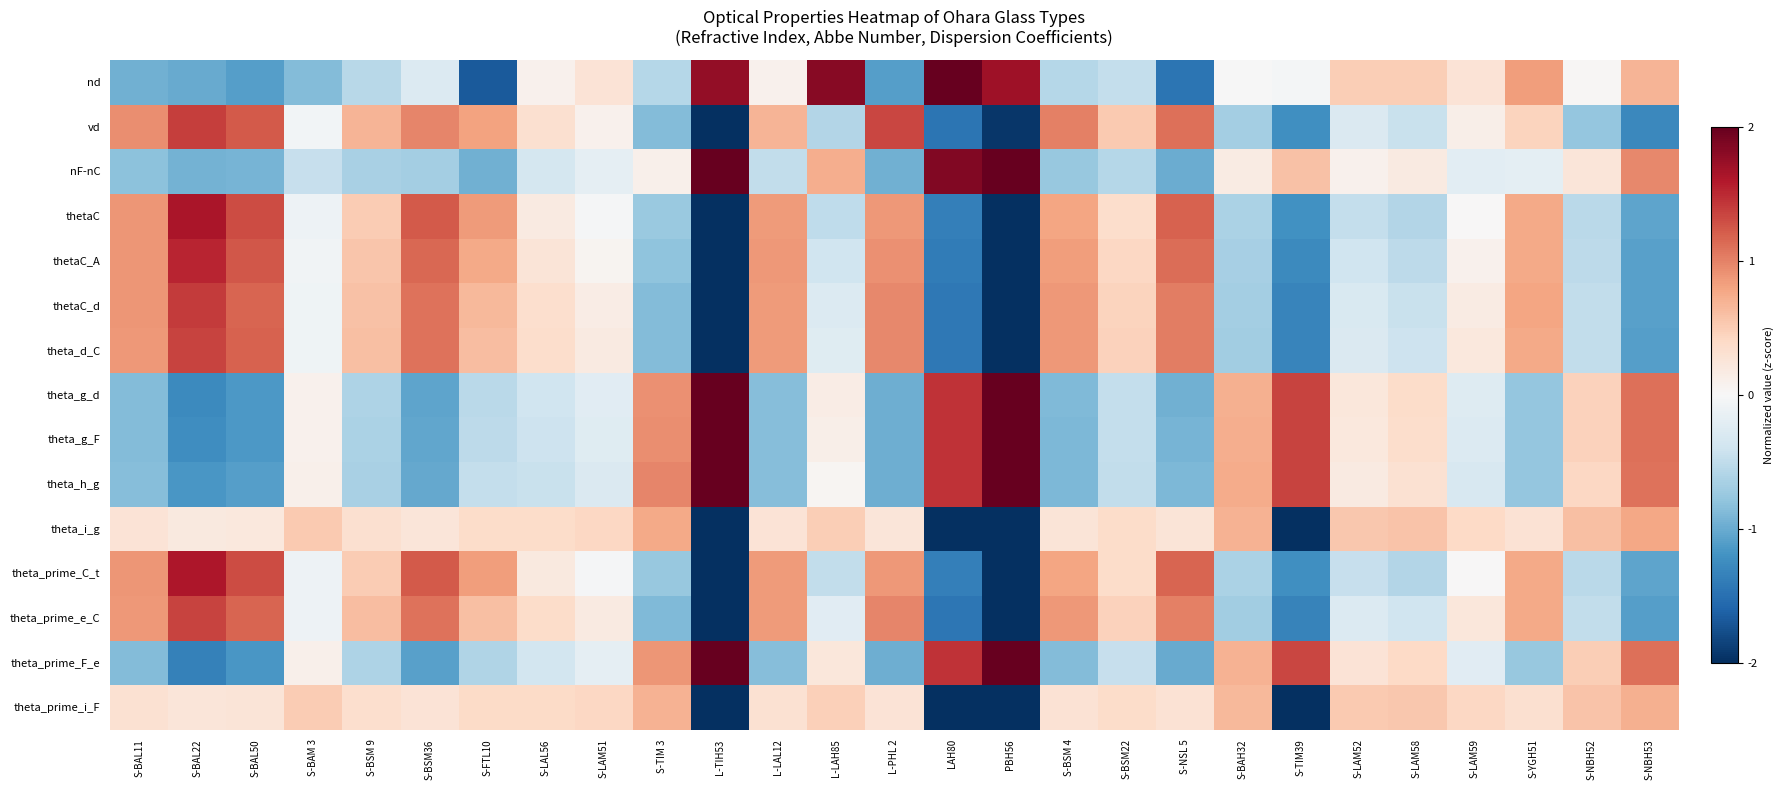

Reading right to left, extract all data points from this chart.

nd: S-NBH53=0.7	S-NBH52=0.0	S-YGH51=0.8	S-LAM59=0.3	S-LAM58=0.5	S-LAM52=0.5	S-TIM39=-0.0	S-BAH32=-0.0	S-NSL 5=-1.5	S-BSM22=-0.5	S-BSM 4=-0.6	PBH56=1.7	LAH80=2.1	L-PHL 2=-1.1	L-LAH85=1.8	L-LAL12=0.1	L-TIH53=1.8	S-TIM 3=-0.6	S-LAM51=0.3	S-LAL56=0.1	S-FTL10=-1.7	S-BSM36=-0.3	S-BSM 9=-0.6	S-BAM 3=-0.9	S-BAL50=-1.1	S-BAL22=-1.0	S-BAL11=-1.0
vd: S-NBH53=-1.3	S-NBH52=-0.8	S-YGH51=0.5	S-LAM59=0.1	S-LAM58=-0.4	S-LAM52=-0.3	S-TIM39=-1.2	S-BAH32=-0.7	S-NSL 5=1.1	S-BSM22=0.5	S-BSM 4=1.0	PBH56=-1.9	LAH80=-1.5	L-PHL 2=1.3	L-LAH85=-0.6	L-LAL12=0.7	L-TIH53=-2.0	S-TIM 3=-0.9	S-LAM51=0.1	S-LAL56=0.3	S-FTL10=0.8	S-BSM36=1.0	S-BSM 9=0.7	S-BAM 3=-0.1	S-BAL50=1.2	S-BAL22=1.4	S-BAL11=0.9
nF-nC: S-NBH53=1.0	S-NBH52=0.2	S-YGH51=-0.2	S-LAM59=-0.2	S-LAM58=0.2	S-LAM52=0.1	S-TIM39=0.6	S-BAH32=0.2	S-NSL 5=-1.0	S-BSM22=-0.6	S-BSM 4=-0.8	PBH56=2.5	LAH80=1.9	L-PHL 2=-1.0	L-LAH85=0.7	L-LAL12=-0.5	L-TIH53=2.7	S-TIM 3=0.1	S-LAM51=-0.2	S-LAL56=-0.3	S-FTL10=-1.0	S-BSM36=-0.7	S-BSM 9=-0.7	S-BAM 3=-0.5	S-BAL50=-0.9	S-BAL22=-0.9	S-BAL11=-0.8
thetaC: S-NBH53=-1.1	S-NBH52=-0.5	S-YGH51=0.8	S-LAM59=0.0	S-LAM58=-0.6	S-LAM52=-0.5	S-TIM39=-1.2	S-BAH32=-0.6	S-NSL 5=1.2	S-BSM22=0.4	S-BSM 4=0.8	PBH56=-2.1	LAH80=-1.4	L-PHL 2=0.9	L-LAH85=-0.5	L-LAL12=0.8	L-TIH53=-2.0	S-TIM 3=-0.7	S-LAM51=-0.0	S-LAL56=0.2	S-FTL10=0.9	S-BSM36=1.2	S-BSM 9=0.5	S-BAM 3=-0.1	S-BAL50=1.3	S-BAL22=1.6	S-BAL11=0.9
thetaC_A: S-NBH53=-1.1	S-NBH52=-0.5	S-YGH51=0.8	S-LAM59=0.1	S-LAM58=-0.5	S-LAM52=-0.4	S-TIM39=-1.3	S-BAH32=-0.7	S-NSL 5=1.1	S-BSM22=0.4	S-BSM 4=0.8	PBH56=-2.1	LAH80=-1.4	L-PHL 2=0.9	L-LAH85=-0.4	L-LAL12=0.9	L-TIH53=-2.1	S-TIM 3=-0.8	S-LAM51=0.1	S-LAL56=0.3	S-FTL10=0.8	S-BSM36=1.1	S-BSM 9=0.5	S-BAM 3=-0.1	S-BAL50=1.2	S-BAL22=1.5	S-BAL11=0.9
thetaC_d: S-NBH53=-1.1	S-NBH52=-0.5	S-YGH51=0.8	S-LAM59=0.2	S-LAM58=-0.4	S-LAM52=-0.3	S-TIM39=-1.3	S-BAH32=-0.7	S-NSL 5=1.0	S-BSM22=0.5	S-BSM 4=0.9	PBH56=-2.1	LAH80=-1.4	L-PHL 2=1.0	L-LAH85=-0.3	L-LAL12=0.9	L-TIH53=-2.3	S-TIM 3=-0.9	S-LAM51=0.2	S-LAL56=0.3	S-FTL10=0.6	S-BSM36=1.1	S-BSM 9=0.6	S-BAM 3=-0.1	S-BAL50=1.2	S-BAL22=1.4	S-BAL11=0.9
theta_d_C: S-NBH53=-1.1	S-NBH52=-0.5	S-YGH51=0.8	S-LAM59=0.2	S-LAM58=-0.4	S-LAM52=-0.3	S-TIM39=-1.3	S-BAH32=-0.7	S-NSL 5=1.0	S-BSM22=0.5	S-BSM 4=0.9	PBH56=-2.1	LAH80=-1.4	L-PHL 2=1.0	L-LAH85=-0.2	L-LAL12=0.9	L-TIH53=-2.3	S-TIM 3=-0.9	S-LAM51=0.2	S-LAL56=0.4	S-FTL10=0.6	S-BSM36=1.1	S-BSM 9=0.6	S-BAM 3=-0.1	S-BAL50=1.2	S-BAL22=1.4	S-BAL11=0.9
theta_g_d: S-NBH53=1.1	S-NBH52=0.5	S-YGH51=-0.8	S-LAM59=-0.3	S-LAM58=0.4	S-LAM52=0.2	S-TIM39=1.3	S-BAH32=0.7	S-NSL 5=-1.0	S-BSM22=-0.5	S-BSM 4=-0.9	PBH56=2.1	LAH80=1.4	L-PHL 2=-1.0	L-LAH85=0.1	L-LAL12=-0.9	L-TIH53=2.4	S-TIM 3=0.9	S-LAM51=-0.2	S-LAL56=-0.4	S-FTL10=-0.5	S-BSM36=-1.1	S-BSM 9=-0.6	S-BAM 3=0.1	S-BAL50=-1.2	S-BAL22=-1.3	S-BAL11=-0.9
theta_g_F: S-NBH53=1.1	S-NBH52=0.5	S-YGH51=-0.8	S-LAM59=-0.3	S-LAM58=0.3	S-LAM52=0.2	S-TIM39=1.4	S-BAH32=0.7	S-NSL 5=-0.9	S-BSM22=-0.5	S-BSM 4=-0.9	PBH56=2.1	LAH80=1.4	L-PHL 2=-1.0	L-LAH85=0.1	L-LAL12=-0.9	L-TIH53=2.4	S-TIM 3=0.9	S-LAM51=-0.2	S-LAL56=-0.4	S-FTL10=-0.5	S-BSM36=-1.0	S-BSM 9=-0.6	S-BAM 3=0.1	S-BAL50=-1.1	S-BAL22=-1.2	S-BAL11=-0.9
theta_h_g: S-NBH53=1.1	S-NBH52=0.4	S-YGH51=-0.8	S-LAM59=-0.3	S-LAM58=0.3	S-LAM52=0.2	S-TIM39=1.4	S-BAH32=0.7	S-NSL 5=-0.9	S-BSM22=-0.5	S-BSM 4=-0.9	PBH56=2.1	LAH80=1.5	L-PHL 2=-1.0	L-LAH85=0.0	L-LAL12=-0.8	L-TIH53=2.5	S-TIM 3=1.0	S-LAM51=-0.3	S-LAL56=-0.4	S-FTL10=-0.5	S-BSM36=-1.0	S-BSM 9=-0.6	S-BAM 3=0.1	S-BAL50=-1.1	S-BAL22=-1.2	S-BAL11=-0.9
theta_i_g: S-NBH53=0.8	S-NBH52=0.6	S-YGH51=0.3	S-LAM59=0.4	S-LAM58=0.6	S-LAM52=0.5	S-TIM39=-2.4	S-BAH32=0.7	S-NSL 5=0.3	S-BSM22=0.4	S-BSM 4=0.3	PBH56=-2.4	LAH80=-2.4	L-PHL 2=0.2	L-LAH85=0.5	L-LAL12=0.3	L-TIH53=-2.4	S-TIM 3=0.8	S-LAM51=0.4	S-LAL56=0.4	S-FTL10=0.4	S-BSM36=0.2	S-BSM 9=0.3	S-BAM 3=0.5	S-BAL50=0.2	S-BAL22=0.2	S-BAL11=0.3
theta_prime_C_t: S-NBH53=-1.1	S-NBH52=-0.5	S-YGH51=0.8	S-LAM59=0.0	S-LAM58=-0.6	S-LAM52=-0.5	S-TIM39=-1.2	S-BAH32=-0.6	S-NSL 5=1.2	S-BSM22=0.4	S-BSM 4=0.8	PBH56=-2.1	LAH80=-1.4	L-PHL 2=0.9	L-LAH85=-0.5	L-LAL12=0.8	L-TIH53=-2.0	S-TIM 3=-0.8	S-LAM51=-0.0	S-LAL56=0.2	S-FTL10=0.8	S-BSM36=1.2	S-BSM 9=0.5	S-BAM 3=-0.1	S-BAL50=1.3	S-BAL22=1.6	S-BAL11=0.9
theta_prime_e_C: S-NBH53=-1.1	S-NBH52=-0.5	S-YGH51=0.8	S-LAM59=0.2	S-LAM58=-0.4	S-LAM52=-0.3	S-TIM39=-1.3	S-BAH32=-0.7	S-NSL 5=1.0	S-BSM22=0.5	S-BSM 4=0.9	PBH56=-2.1	LAH80=-1.4	L-PHL 2=1.0	L-LAH85=-0.2	L-LAL12=0.9	L-TIH53=-2.3	S-TIM 3=-0.9	S-LAM51=0.2	S-LAL56=0.4	S-FTL10=0.6	S-BSM36=1.1	S-BSM 9=0.6	S-BAM 3=-0.1	S-BAL50=1.2	S-BAL22=1.4	S-BAL11=0.9
theta_prime_F_e: S-NBH53=1.1	S-NBH52=0.5	S-YGH51=-0.8	S-LAM59=-0.2	S-LAM58=0.4	S-LAM52=0.3	S-TIM39=1.3	S-BAH32=0.7	S-NSL 5=-1.0	S-BSM22=-0.5	S-BSM 4=-0.9	PBH56=2.1	LAH80=1.4	L-PHL 2=-1.0	L-LAH85=0.2	L-LAL12=-0.9	L-TIH53=2.3	S-TIM 3=0.9	S-LAM51=-0.2	S-LAL56=-0.4	S-FTL10=-0.6	S-BSM36=-1.1	S-BSM 9=-0.6	S-BAM 3=0.1	S-BAL50=-1.2	S-BAL22=-1.4	S-BAL11=-0.9
theta_prime_i_F: S-NBH53=0.7	S-NBH52=0.6	S-YGH51=0.3	S-LAM59=0.4	S-LAM58=0.5	S-LAM52=0.5	S-TIM39=-2.4	S-BAH32=0.6	S-NSL 5=0.3	S-BSM22=0.4	S-BSM 4=0.3	PBH56=-2.4	LAH80=-2.4	L-PHL 2=0.3	L-LAH85=0.5	L-LAL12=0.3	L-TIH53=-2.4	S-TIM 3=0.7	S-LAM51=0.4	S-LAL56=0.4	S-FTL10=0.4	S-BSM36=0.3	S-BSM 9=0.3	S-BAM 3=0.5	S-BAL50=0.3	S-BAL22=0.2	S-BAL11=0.3